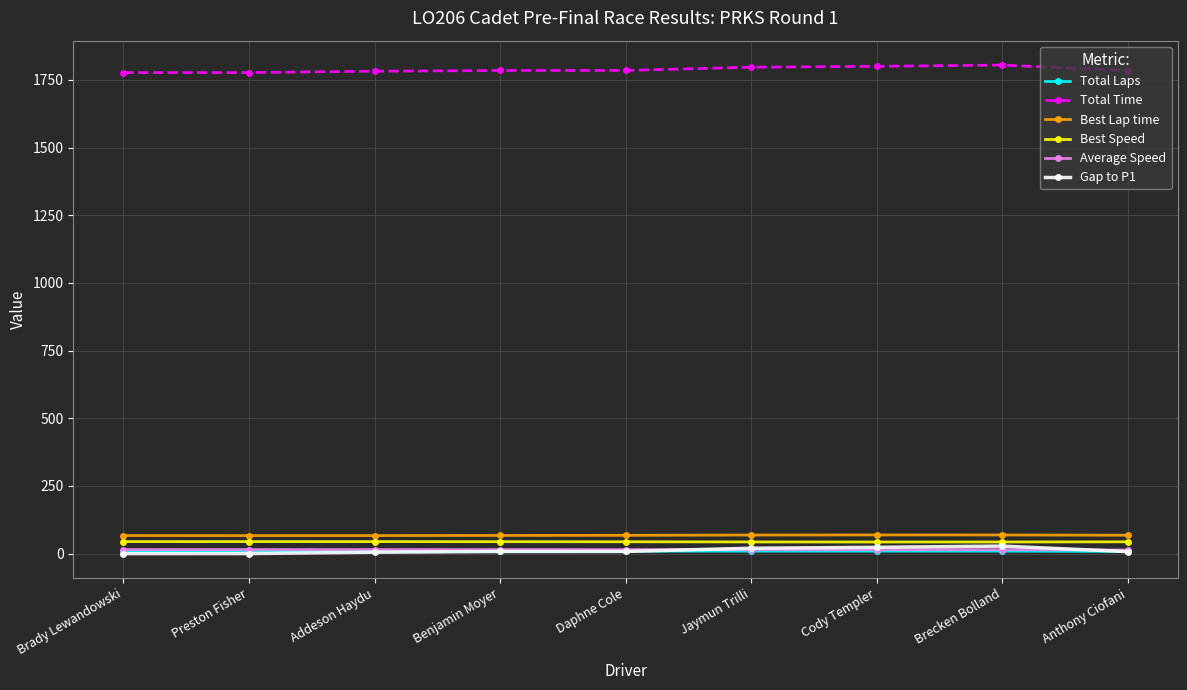

True or false: Best Lap time has a value of 66.6 at Brady Lewandowski.

True